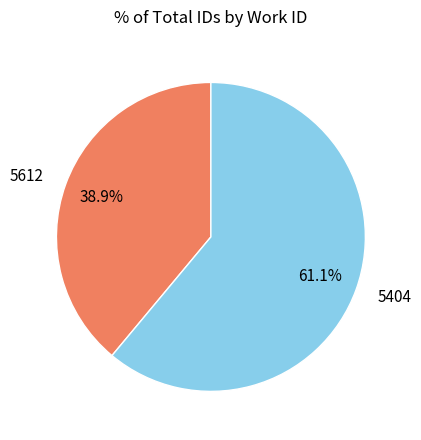

What is the total percentage of 5404 and 5612?

100.0%